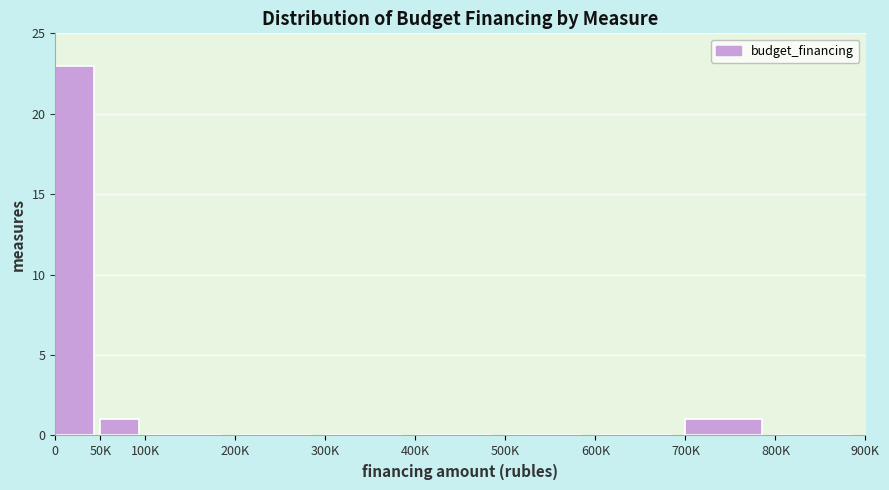

Reading left to right, what are all the values shown in this chart?

0=23	50K=1	100K=0	200K=0	300K=0	400K=0	500K=0	600K=0	700K=1	800K=0